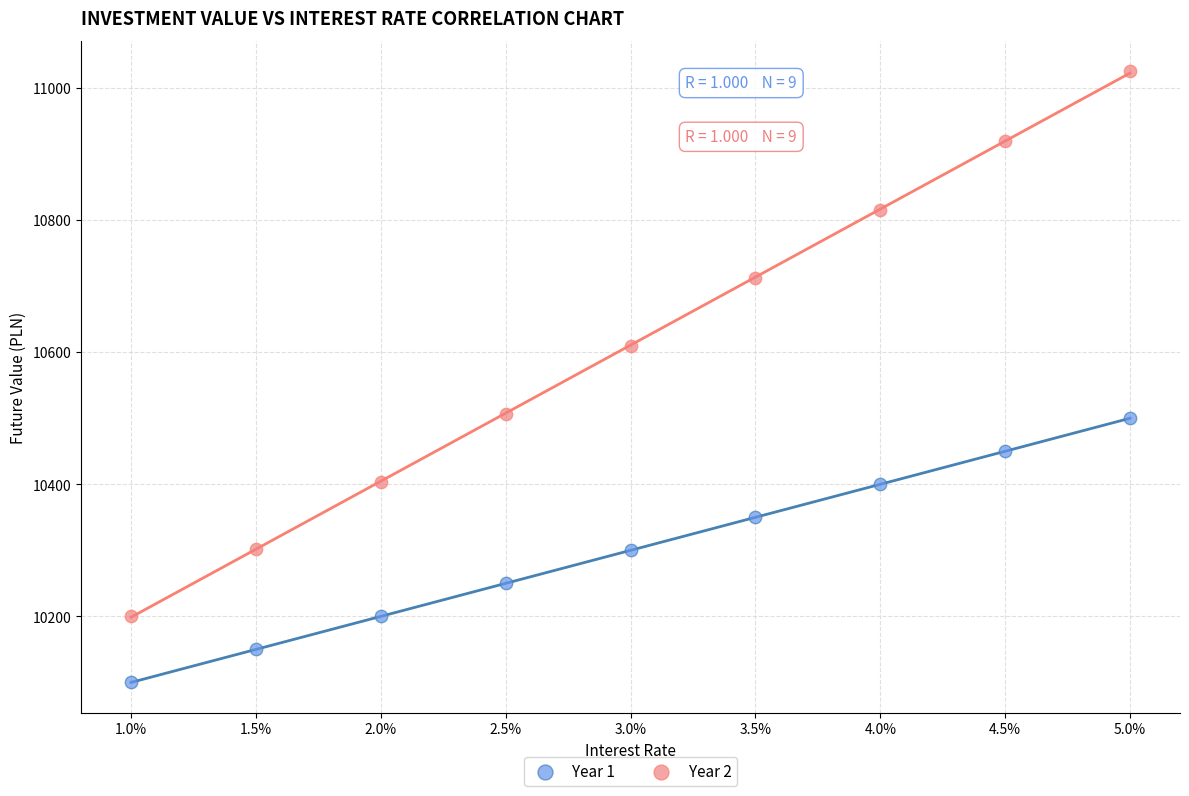

Which series contains the lowest Y value?

Year 1